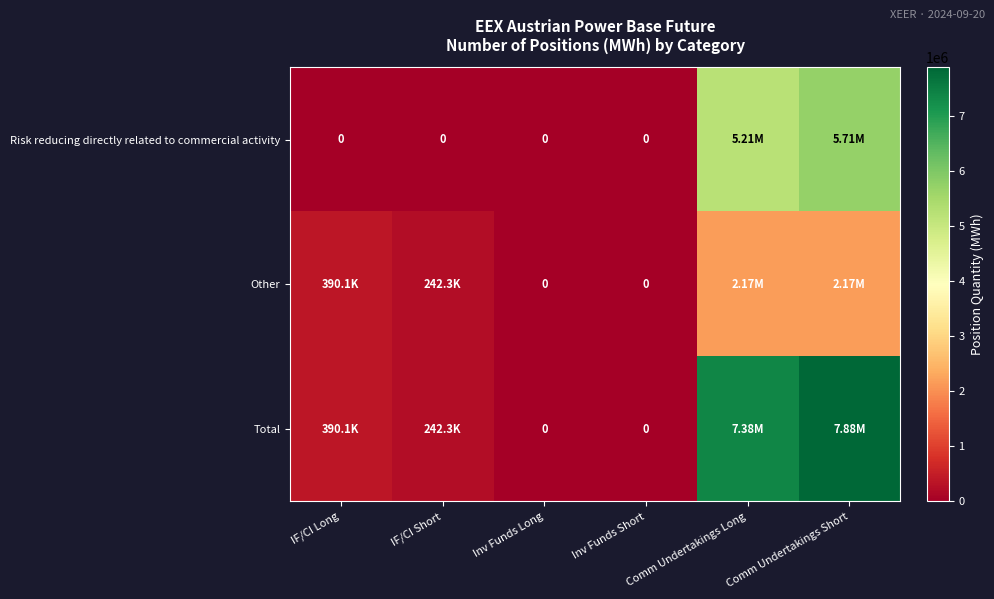

At which category does the chart reach its minimum across all series?

IF/CI Long